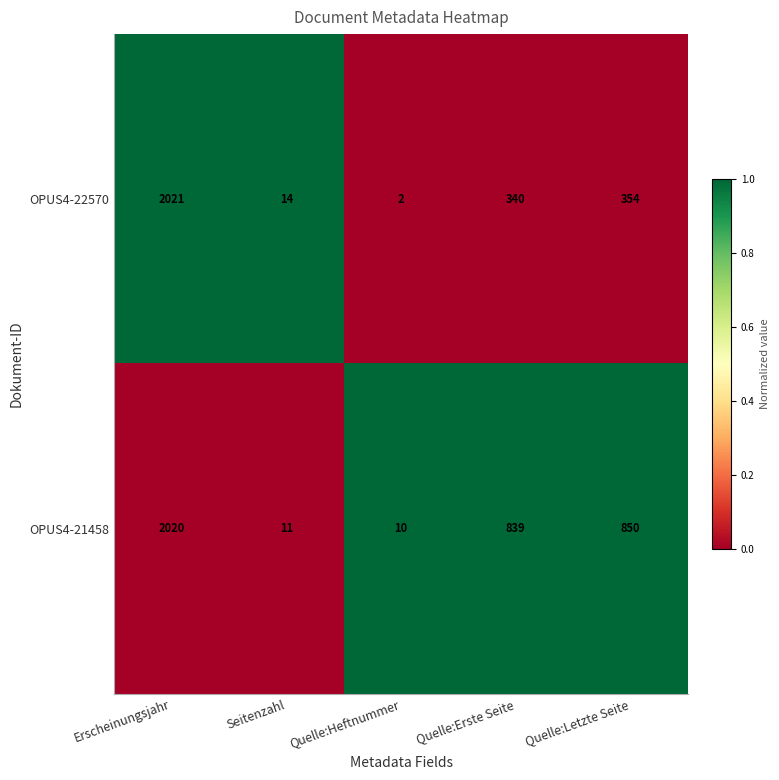

Rank the series at Seitenzahl from highest to lowest value.

OPUS4-22570, OPUS4-21458